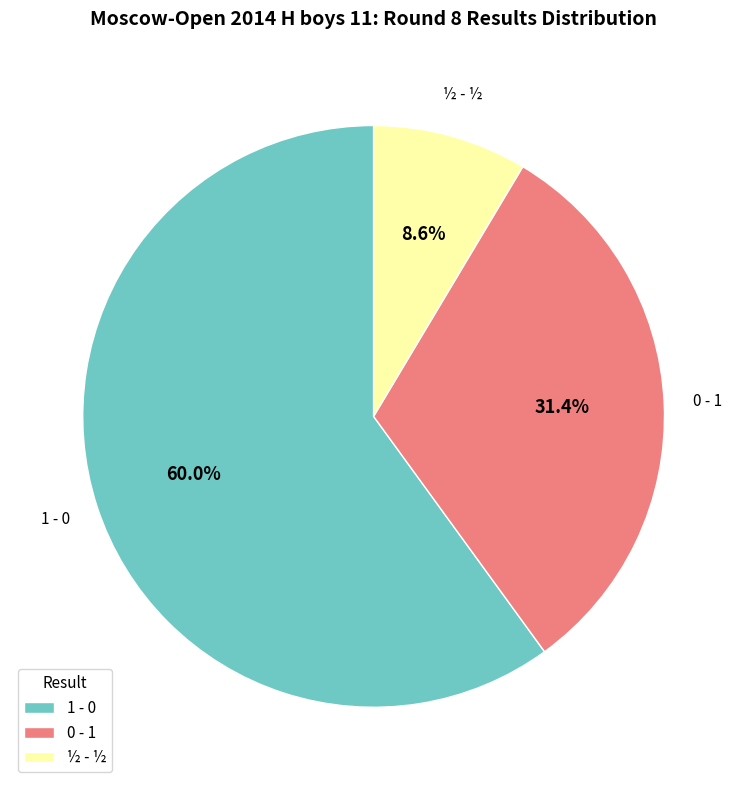

What is the smallest slice in the pie chart?

½ - ½